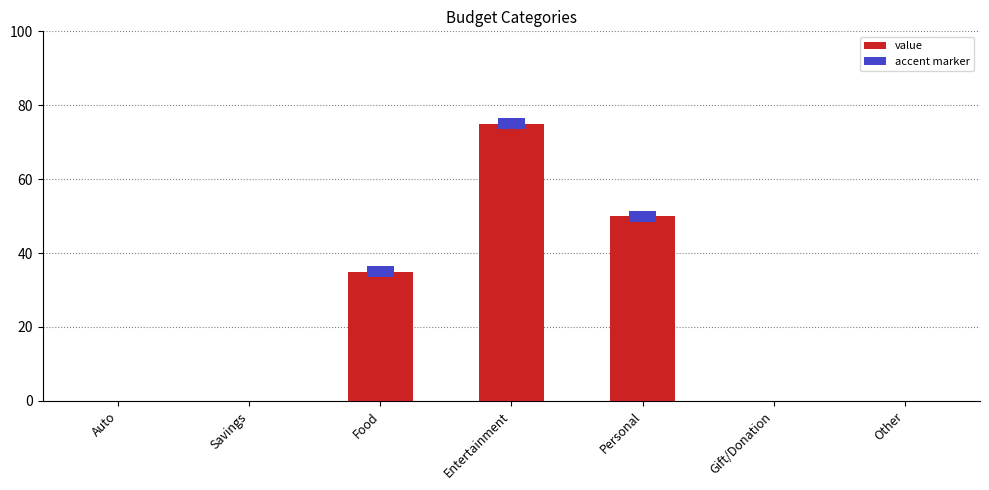

What is the difference between the second highest and minimum values?

50